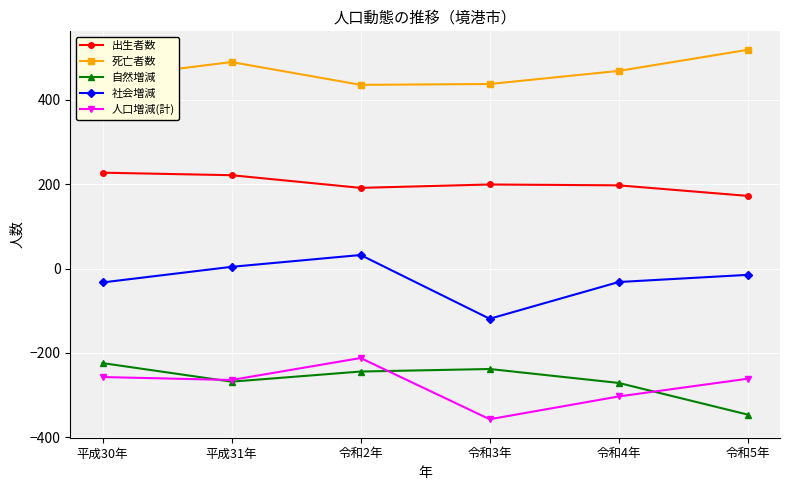

At which label is 社会増減 closest to -43?

平成30年